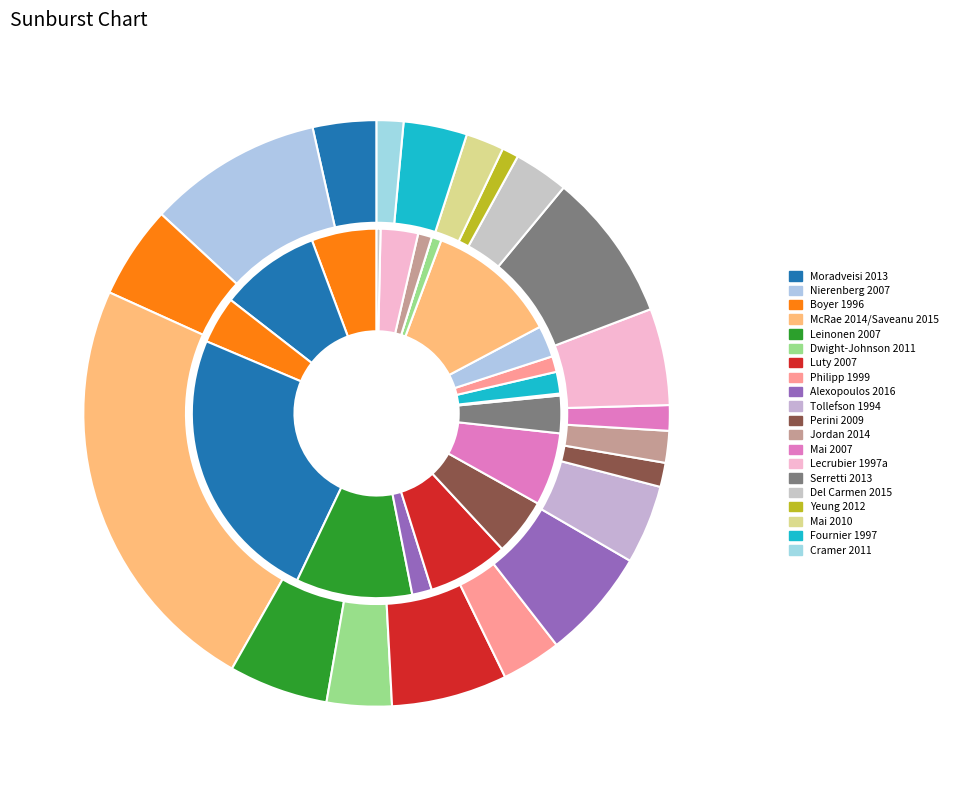

Which category has the biggest portion of the pie?

McRae 2014/Saveanu 2015